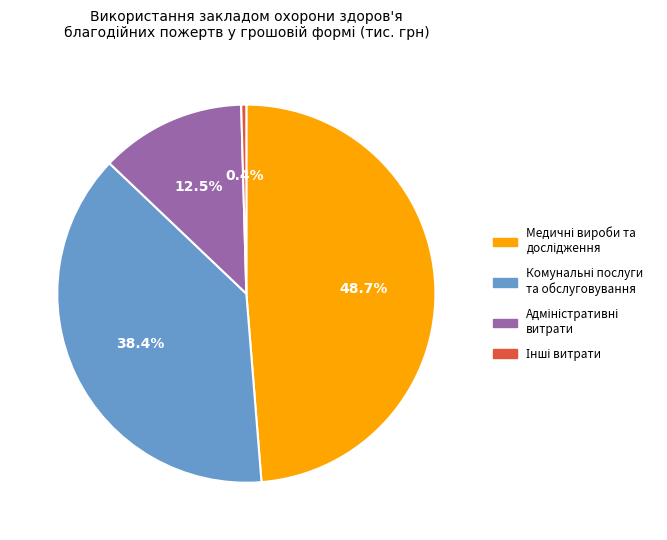

Is there any slice that represents more than half of the pie?

No